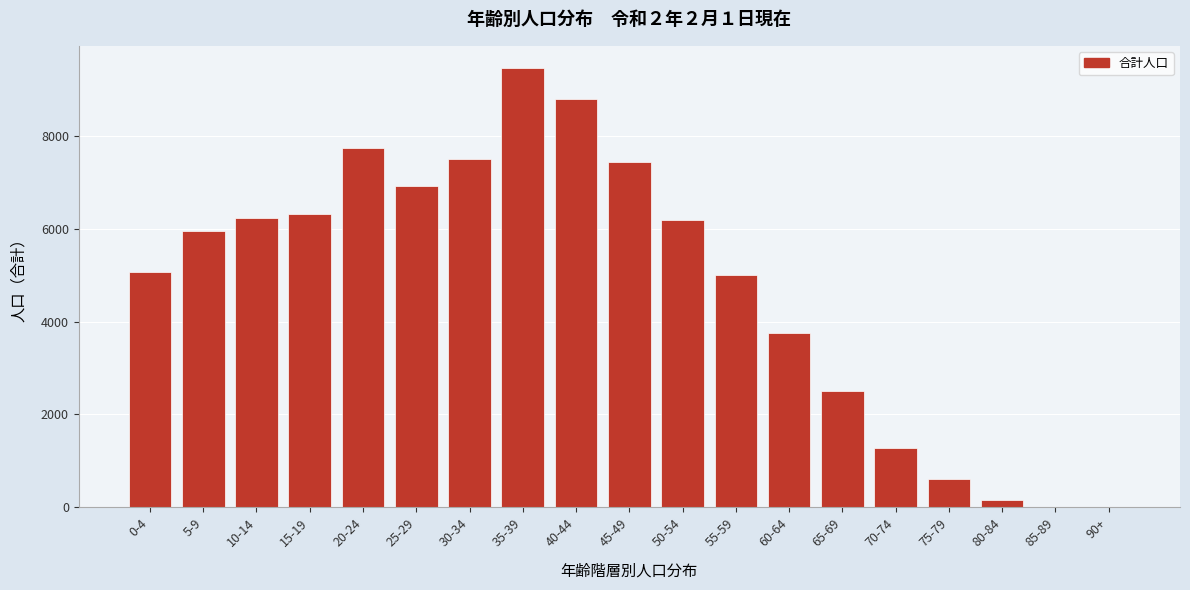

What is the sum of all values?

90871